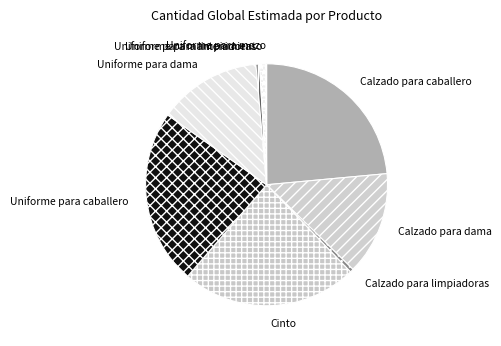

Is the sum of Uniforme para caballero and Uniforme para mantenimiento greater than half?

No